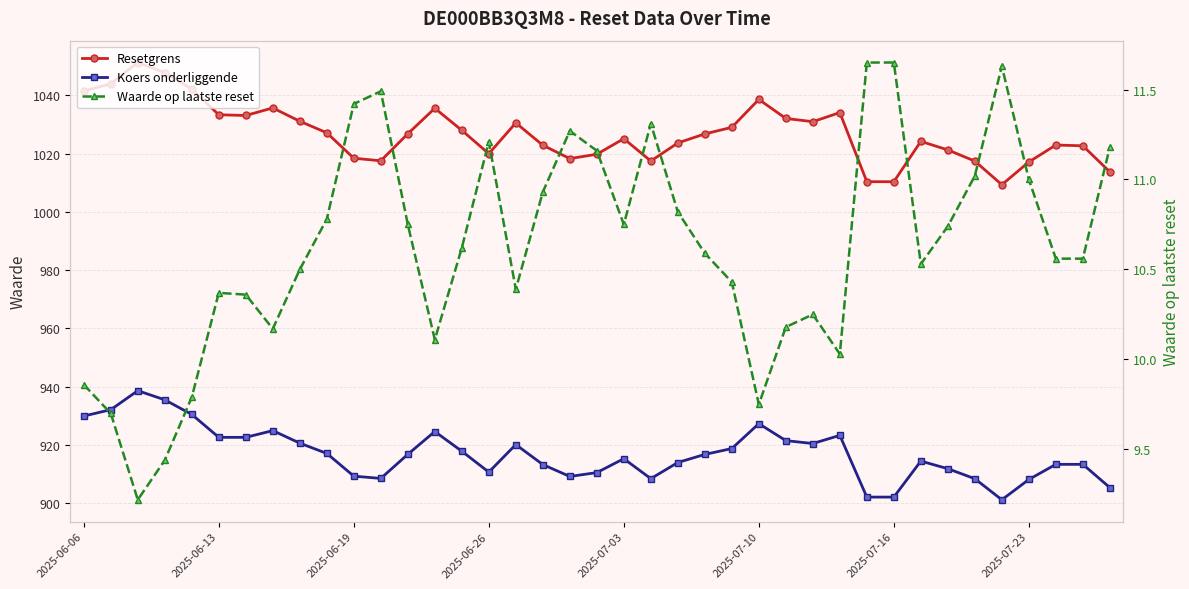

What is the lowest value of the Resetgrens series?

1009.3